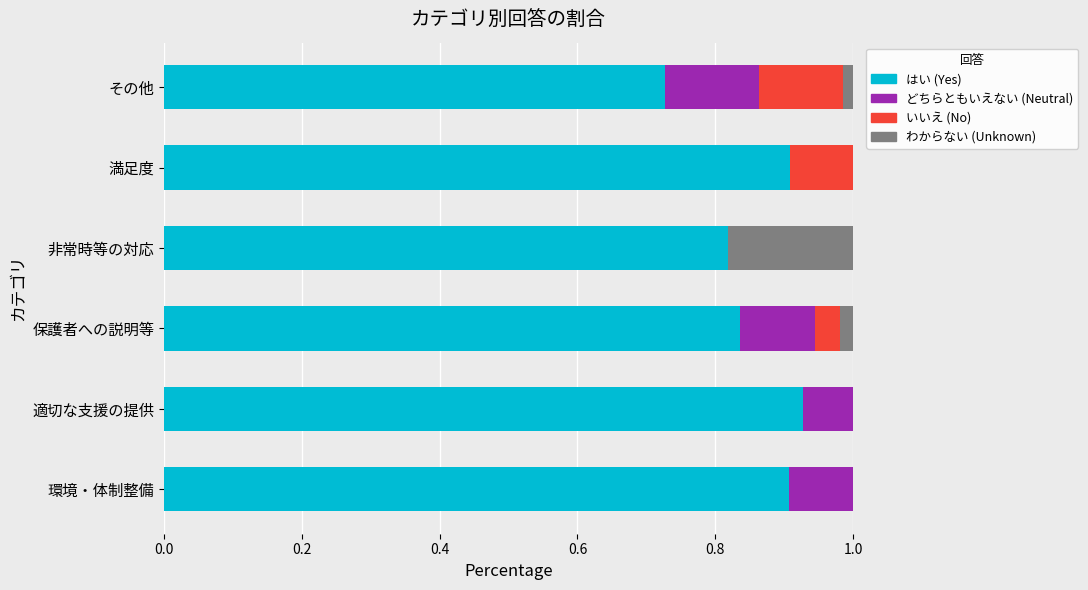

What is the total value across all series at 適切な支援の提供?

1.0